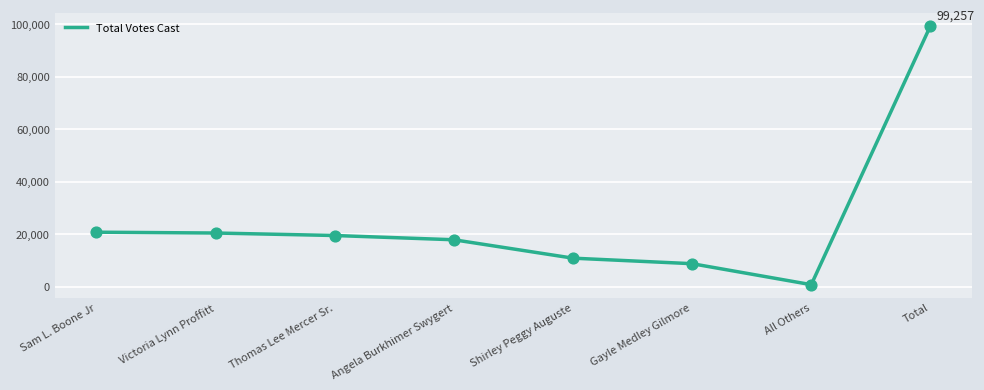

What is the ratio of the value at Victoria Lynn Proffitt to the value at Total?

0.2